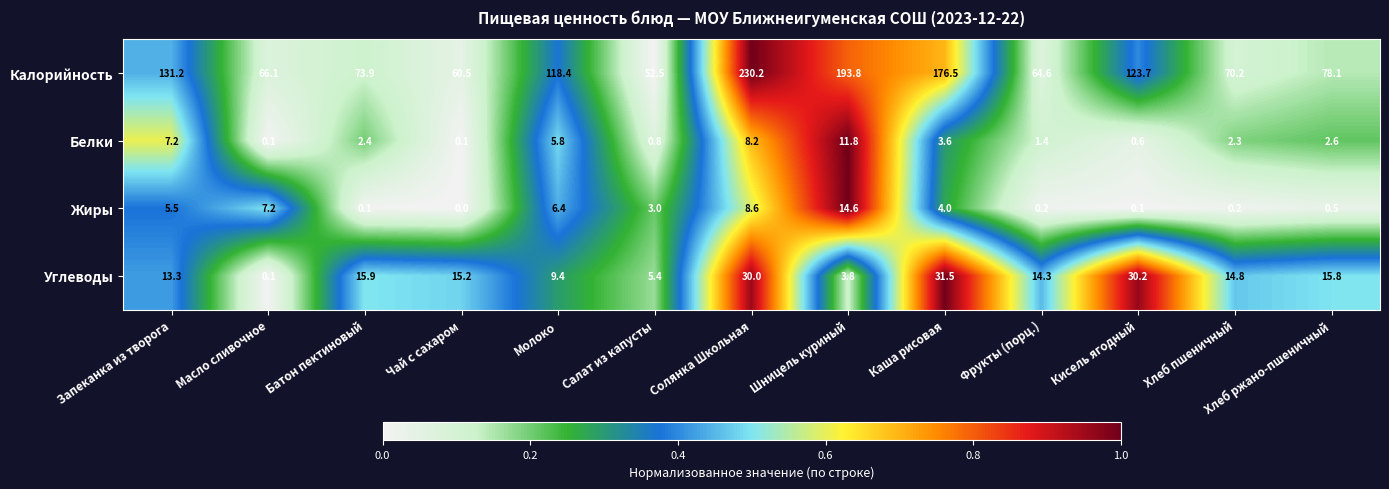

At which category is the sum across all series the highest?

Солянка Школьная